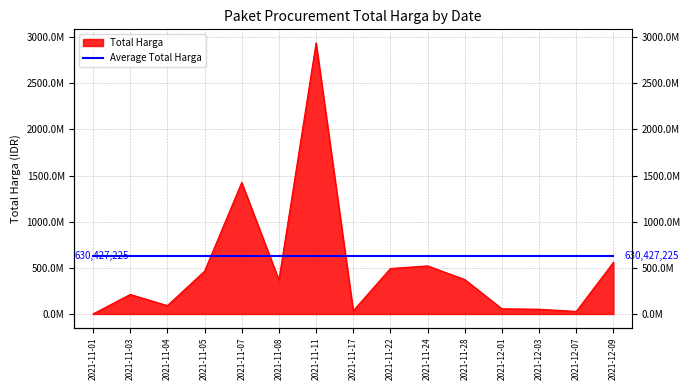

What is the average value?

507827539